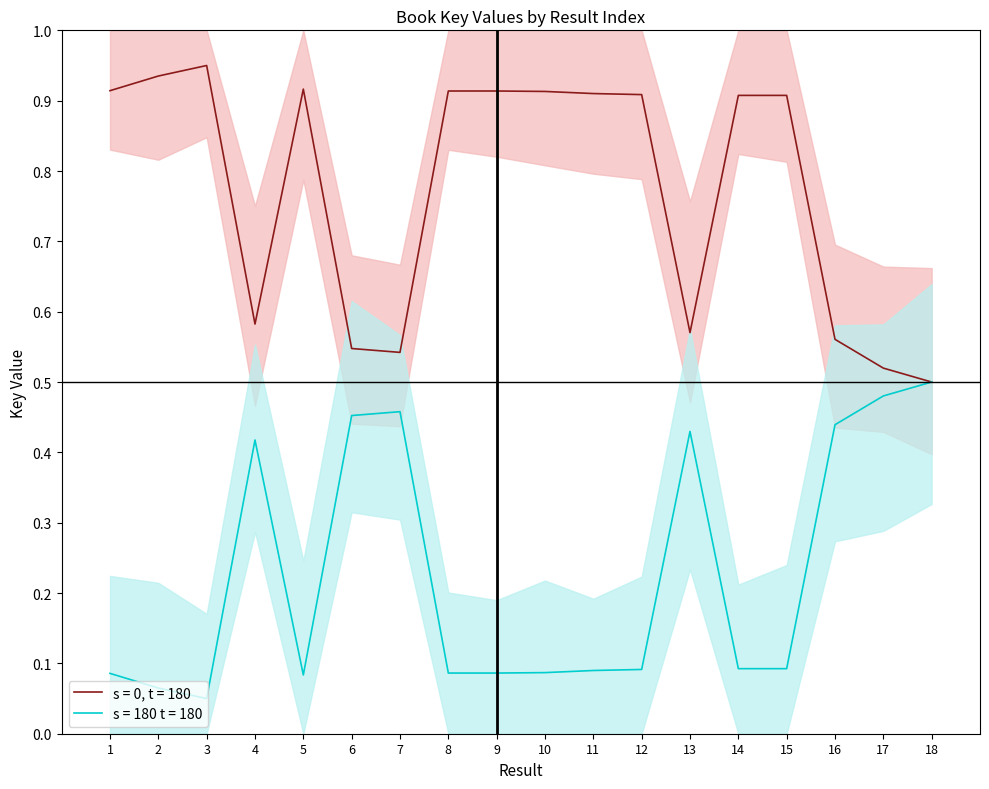

Reading left to right, what are all the values shown in this chart?

0.9	0.9	0.9	0.6	0.9	0.5	0.5	0.9	0.9	0.9	0.9	0.9	0.6	0.9	0.9	0.6	0.5	0.5